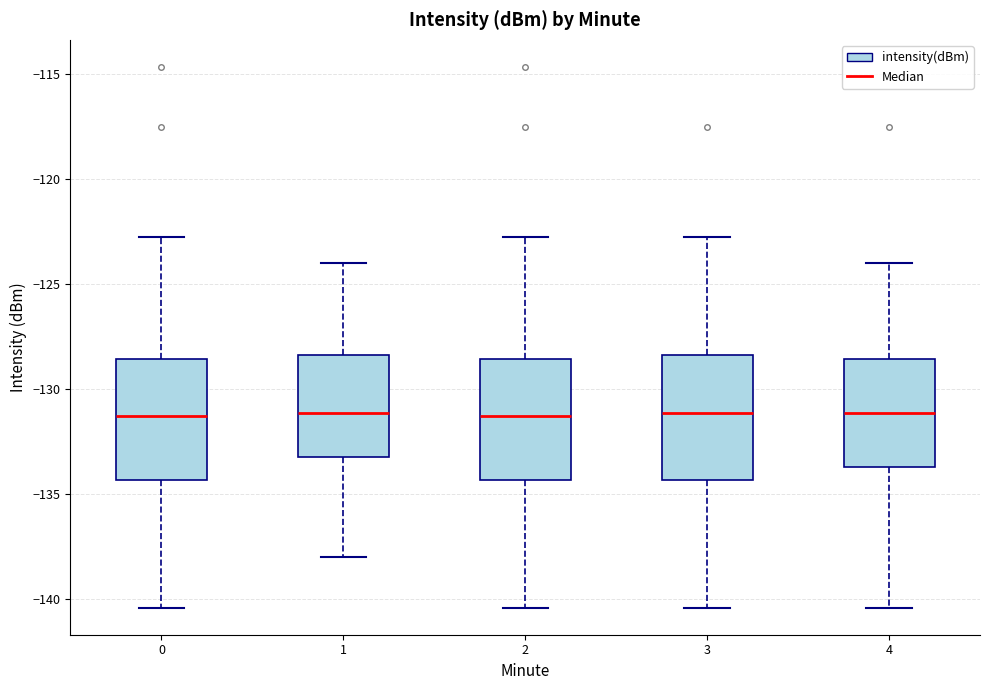

Where does the upper whisker of the box at x = 4 end on the y-axis? The values are not printed on the chart, so give them approximately, as read against the axis.

-124.0